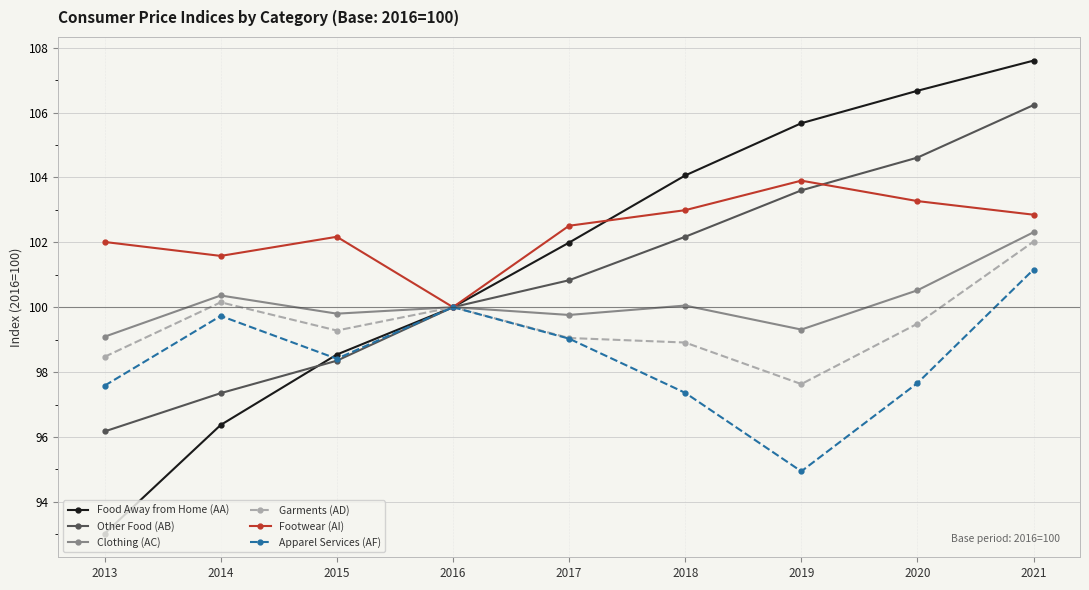

What is the difference between the second highest and second lowest values in the Apparel Services (AF) series?

2.6